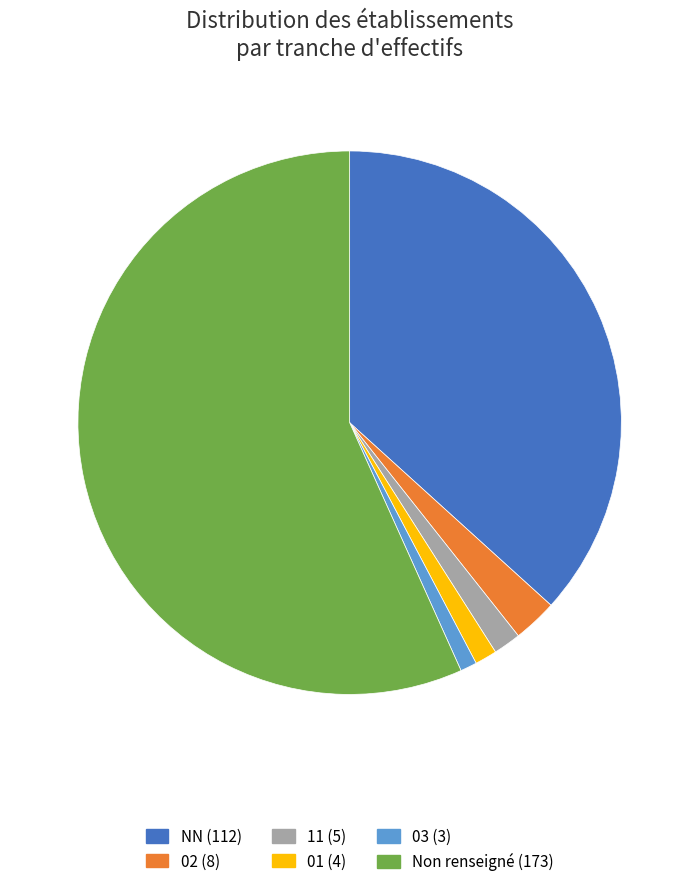

Is there a majority slice in this chart?

Yes